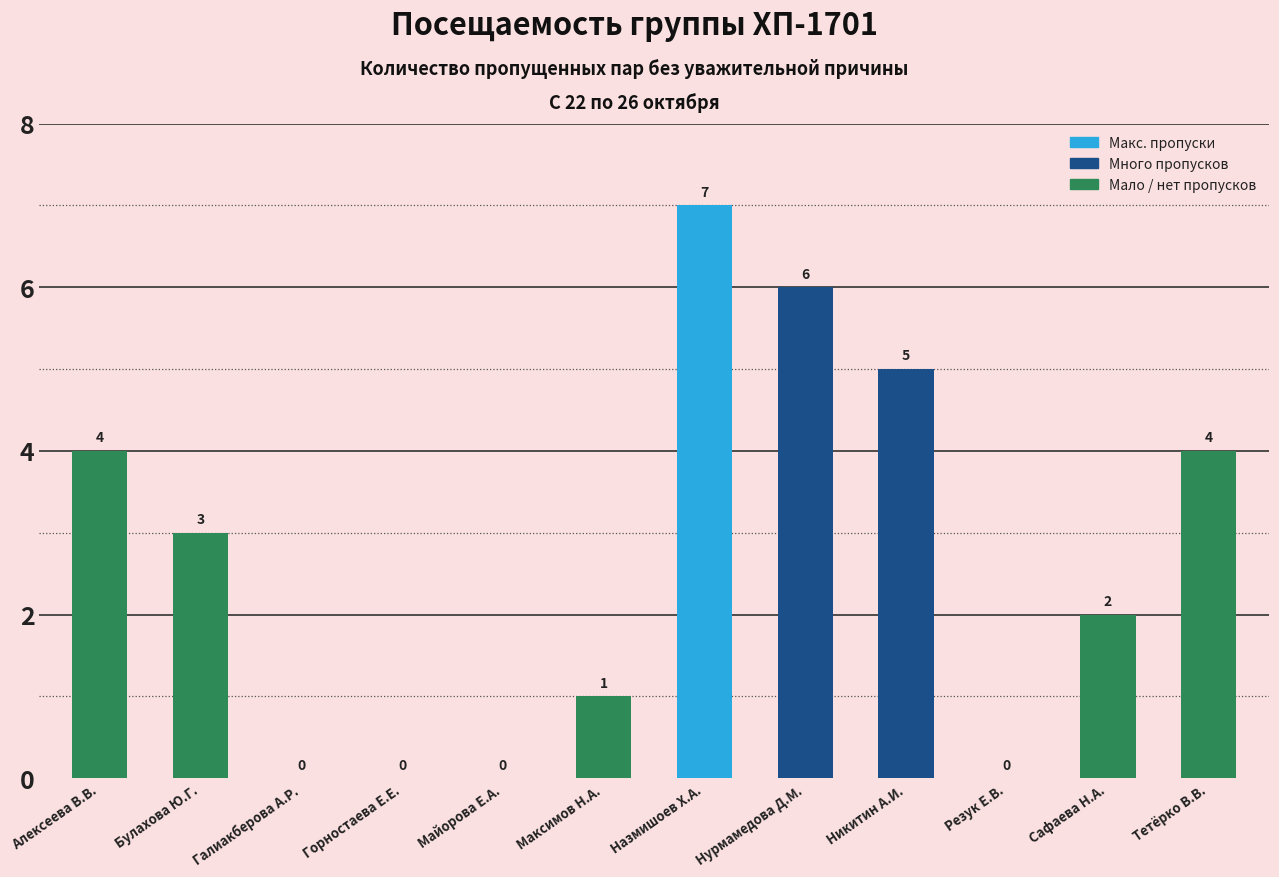

What is the average value?

3